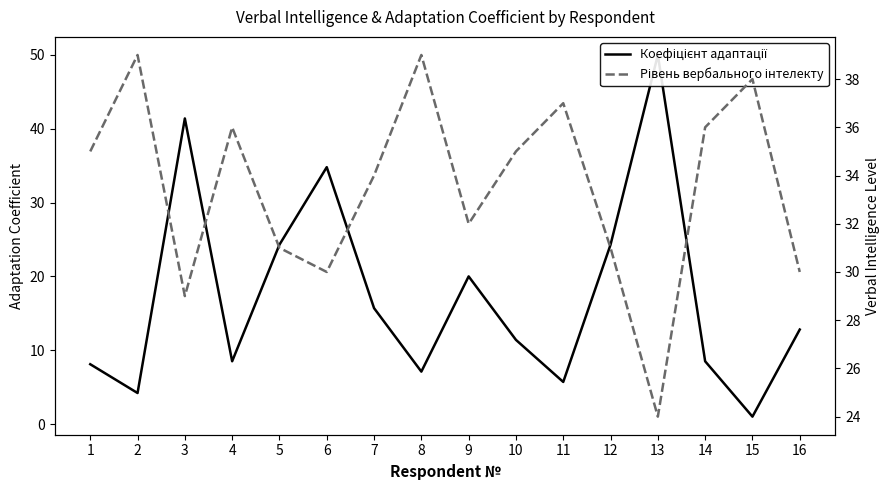

In Рівень вербального інтелекту, how many points are lower than both neighbors (excluding endpoints)?

4